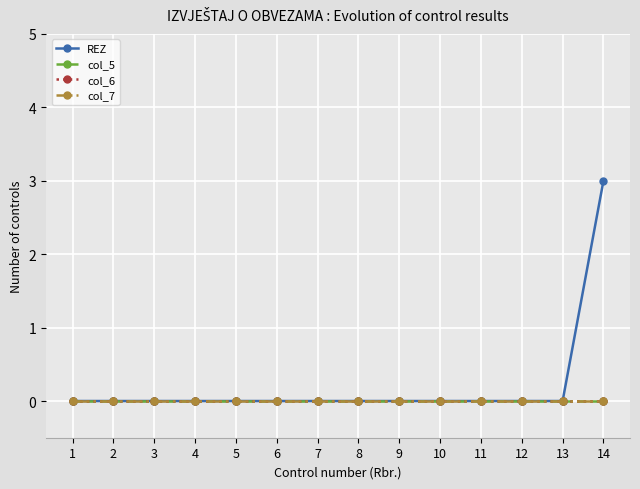

Between 11 and 3, which is larger?

11